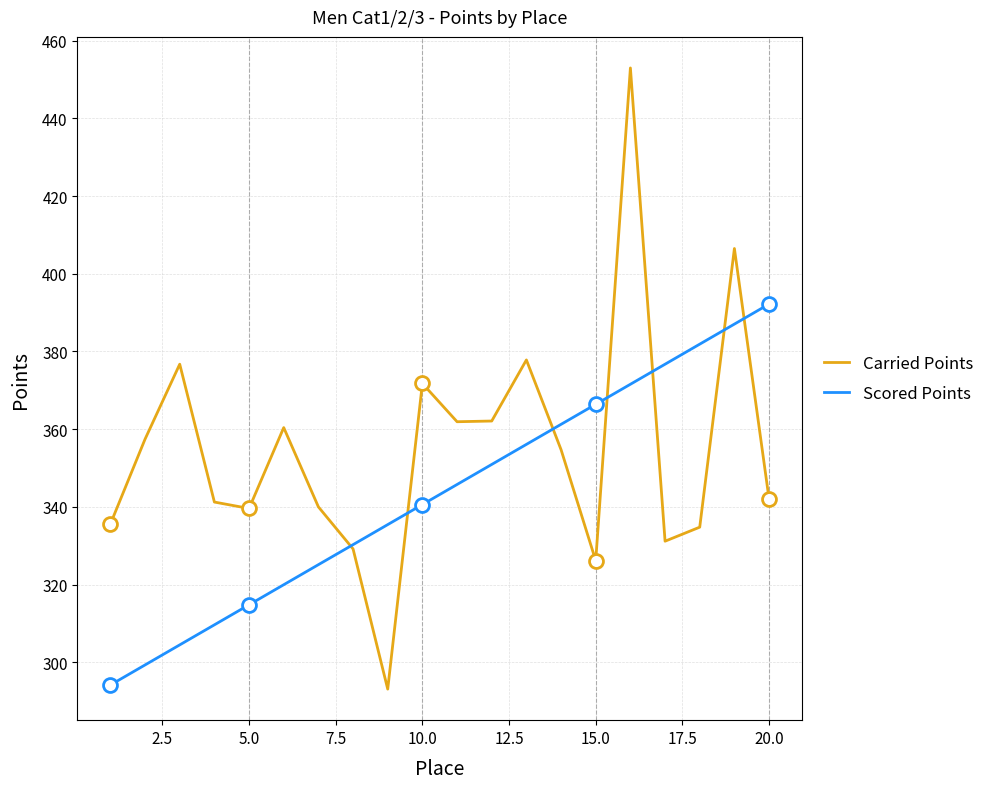

What is the minimum value for Carried Points?

293.1